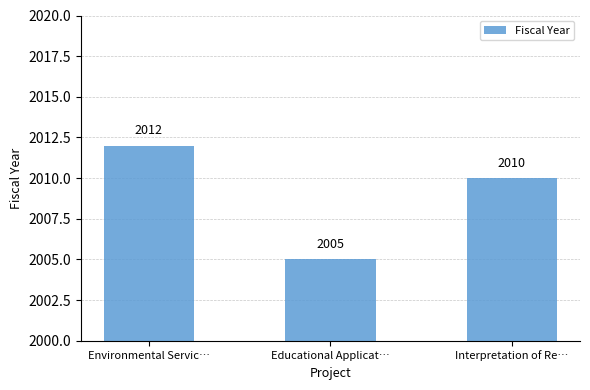

Count the number of data series in this chart.

1